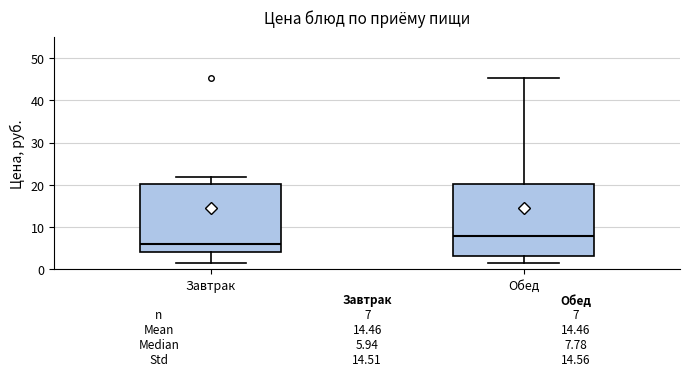

Which box has the lowest median line?

Завтрак